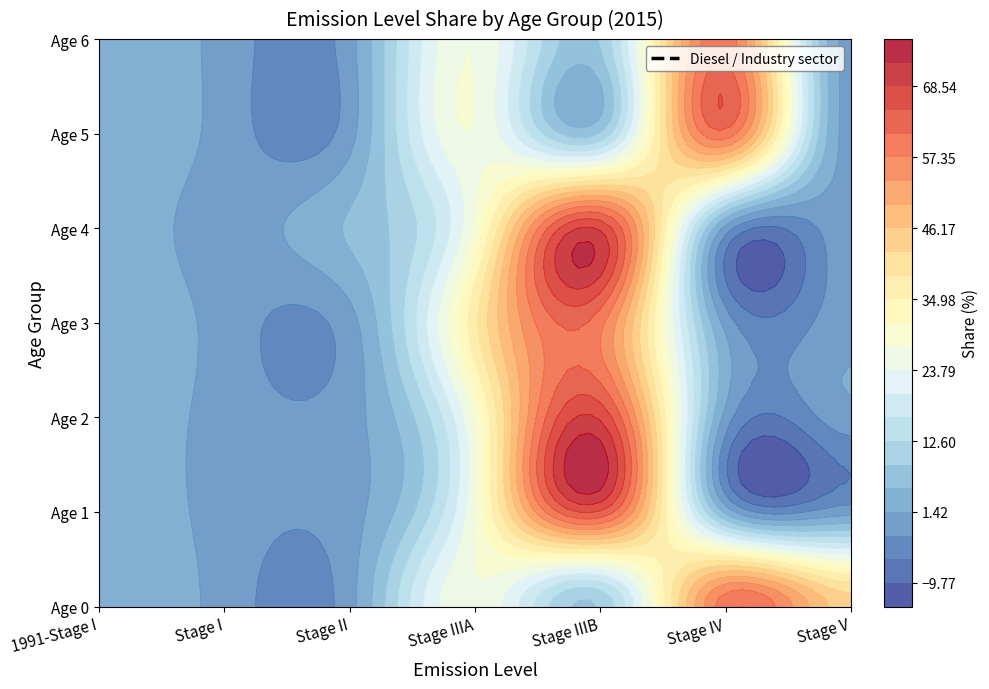

At which label does 0 reach its peak?

Stage IV